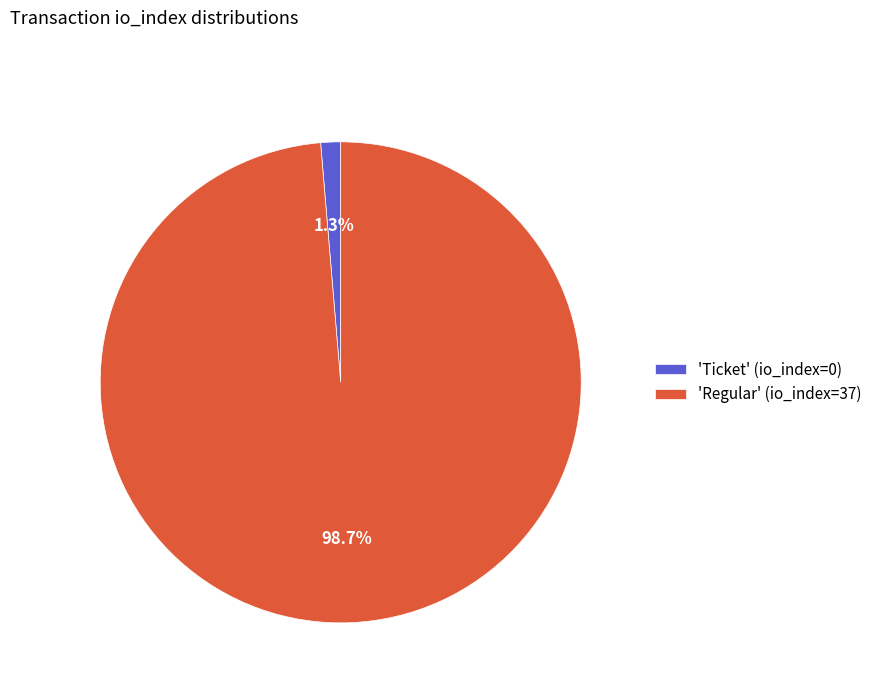

Which slice represents more than half of the pie?

'Regular' (io_index=37)